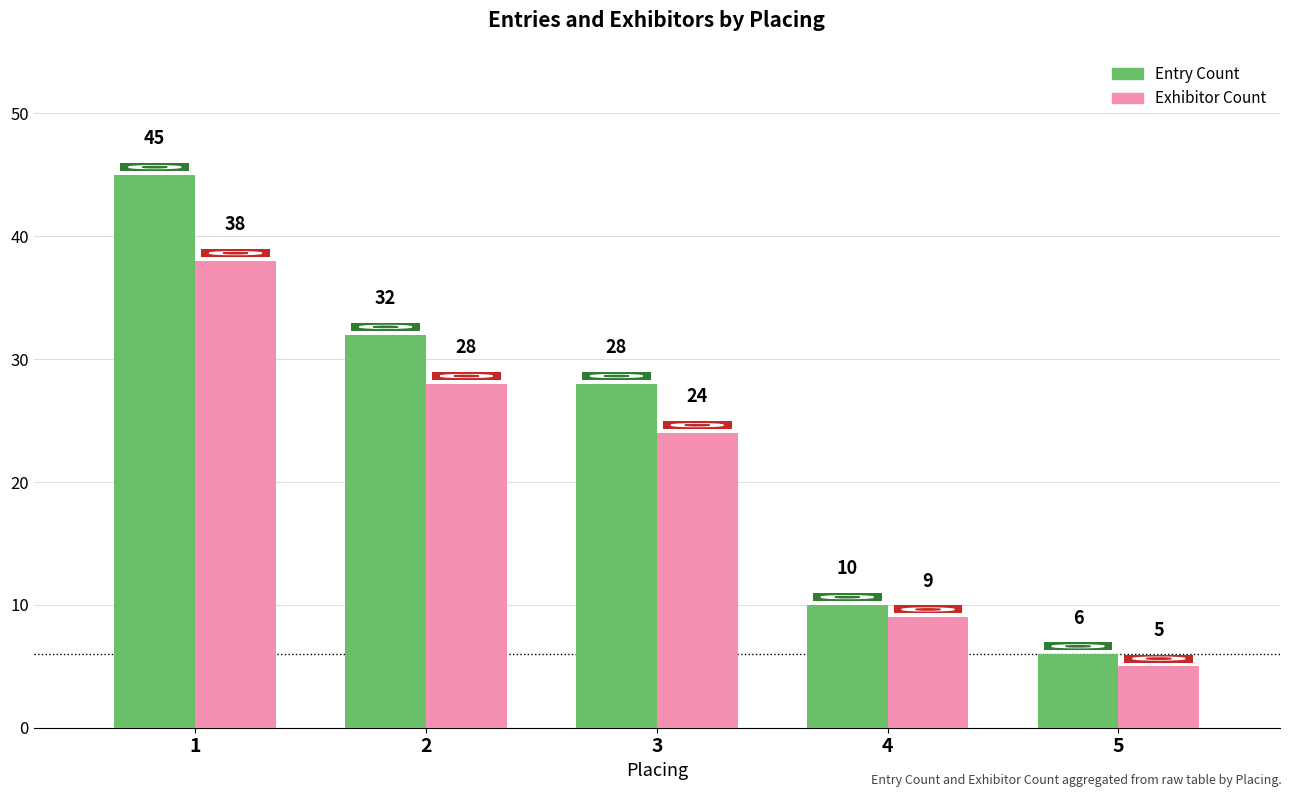

What is the difference between the maximum and minimum values in the Entry Count series?

39